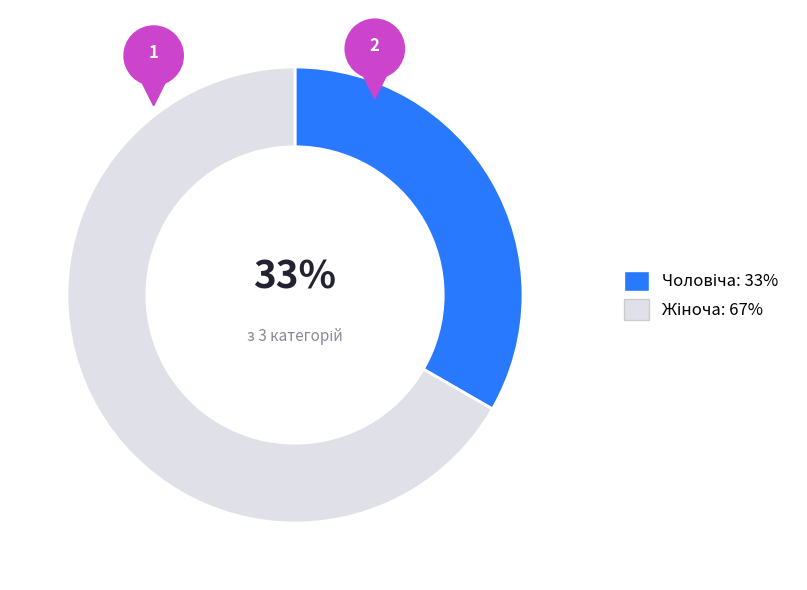

To the nearest percent, what is the combined percentage of Чоловіча and Жіноча?

100%